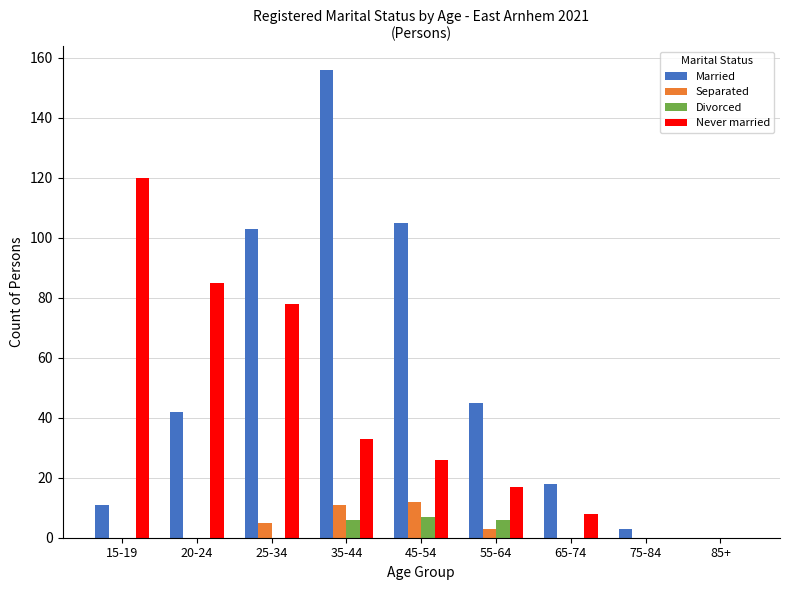

Are the bars horizontal?

No